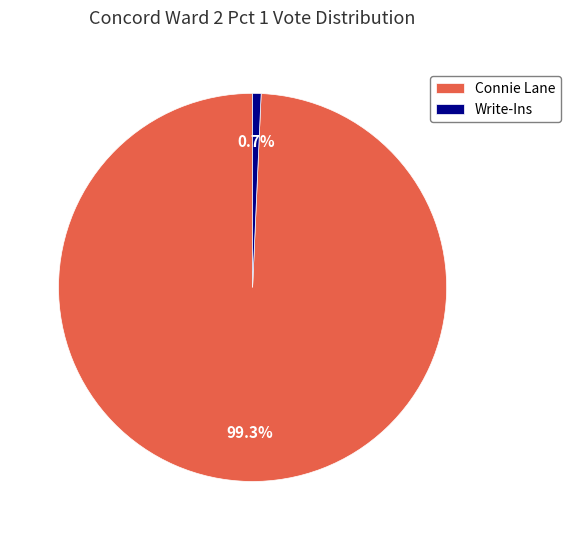

How many slices are in this pie chart?

2